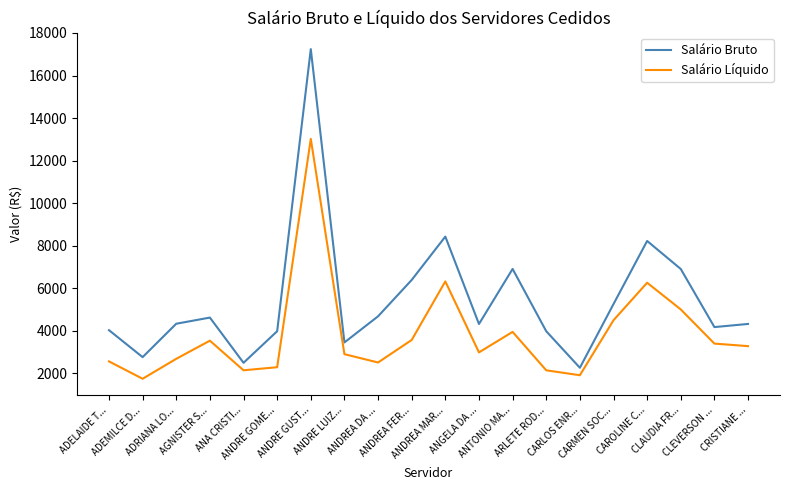

Is the value of Salário Líquido at ANDRE GOME... greater than the value of Salário Bruto at ANA CRISTI...?

No